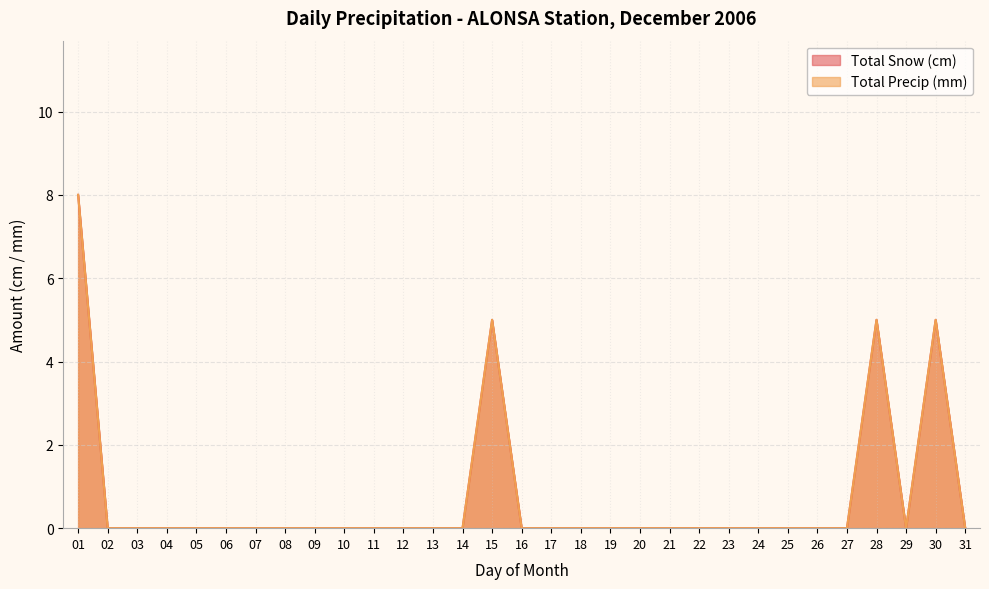

Which series has the largest range (max minus min)?

Total Snow (cm)